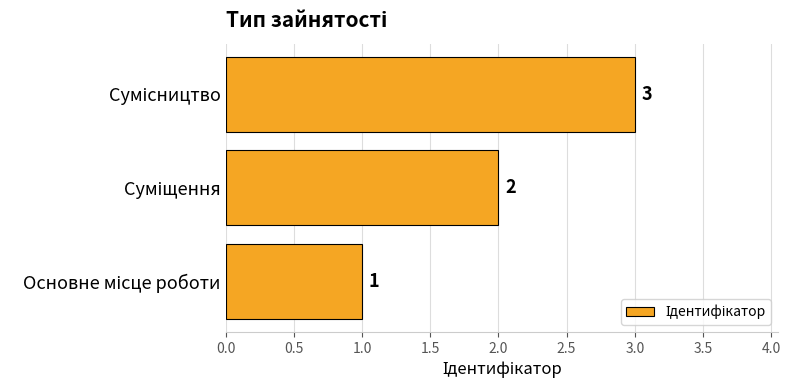

Count the values in the range 1 to 3.

3